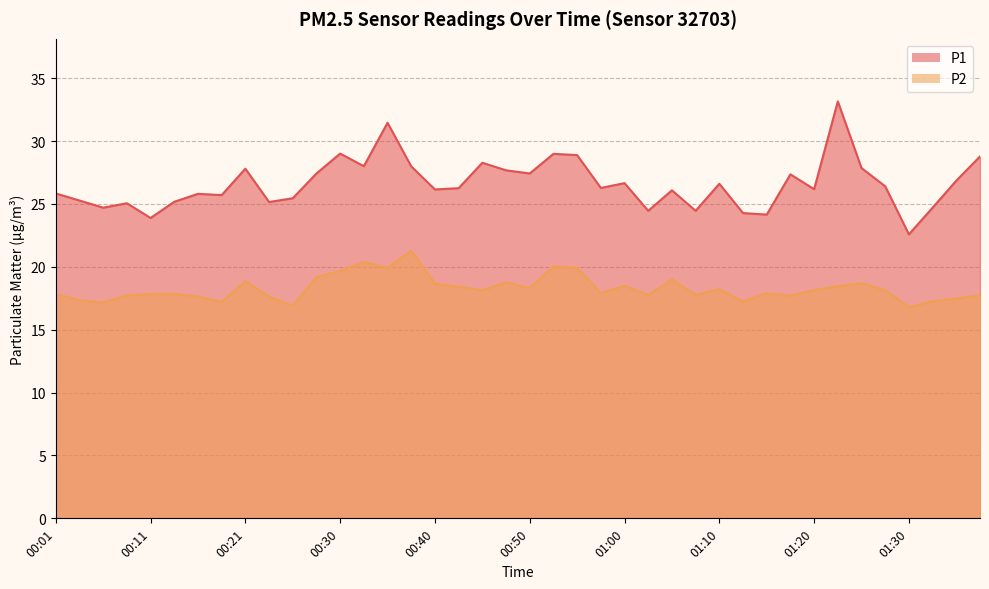

What is the maximum value for P2?

21.3